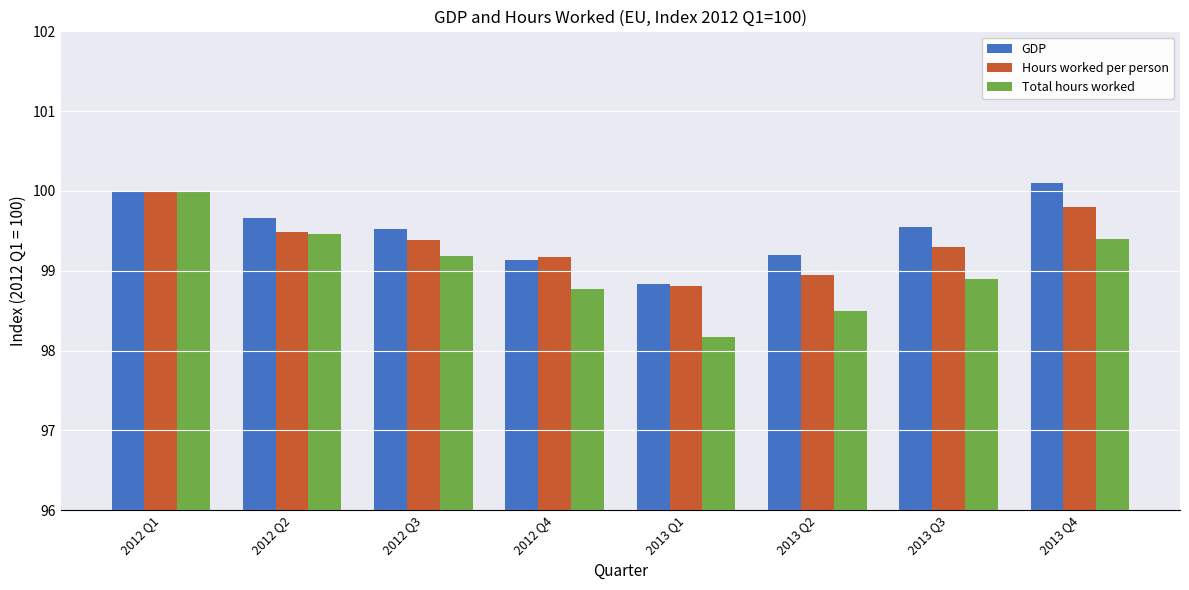

How many distinct data groups are displayed?

3